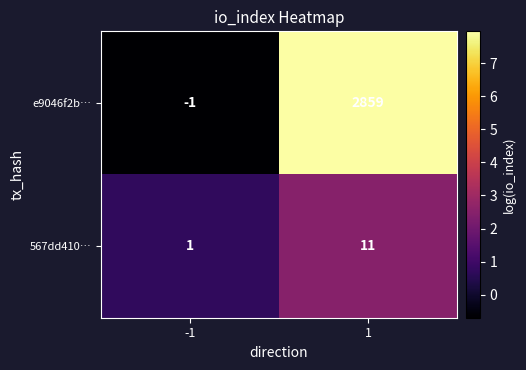

Which series has the largest total across all categories?

e9046f2b…